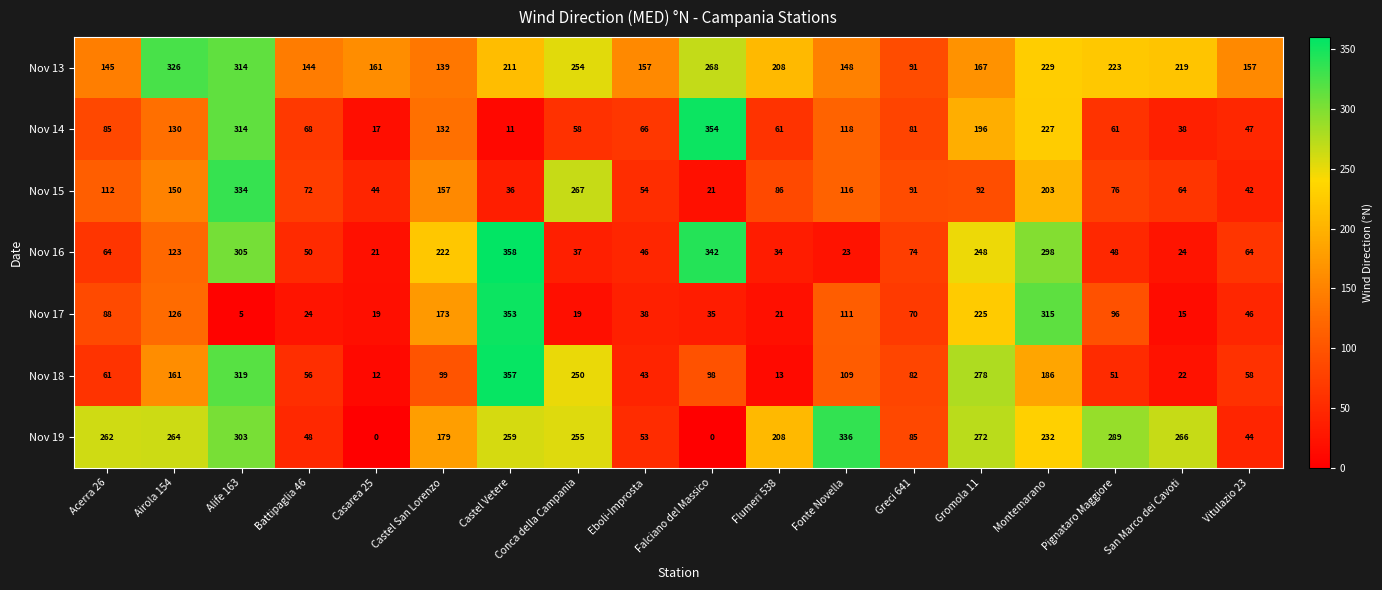

How many series are shown in this chart?

7